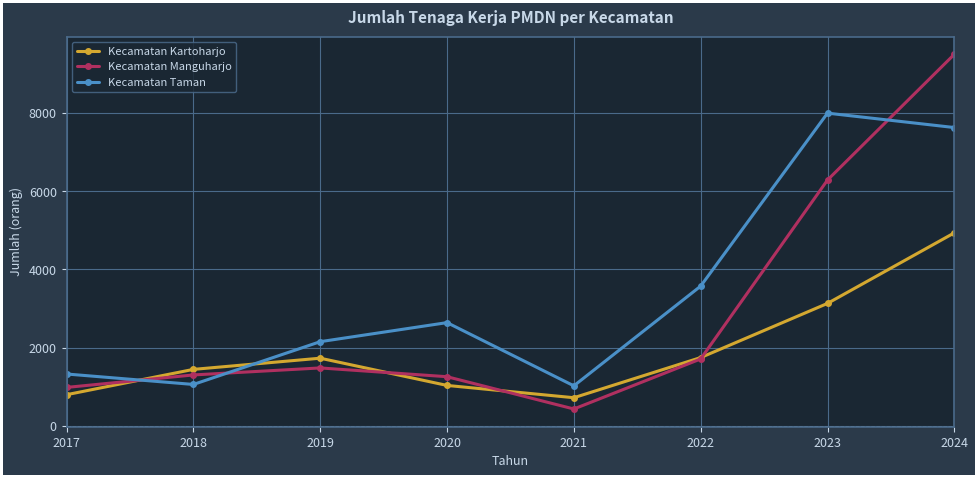

What is the lowest value of the Kecamatan Manguharjo series?

434